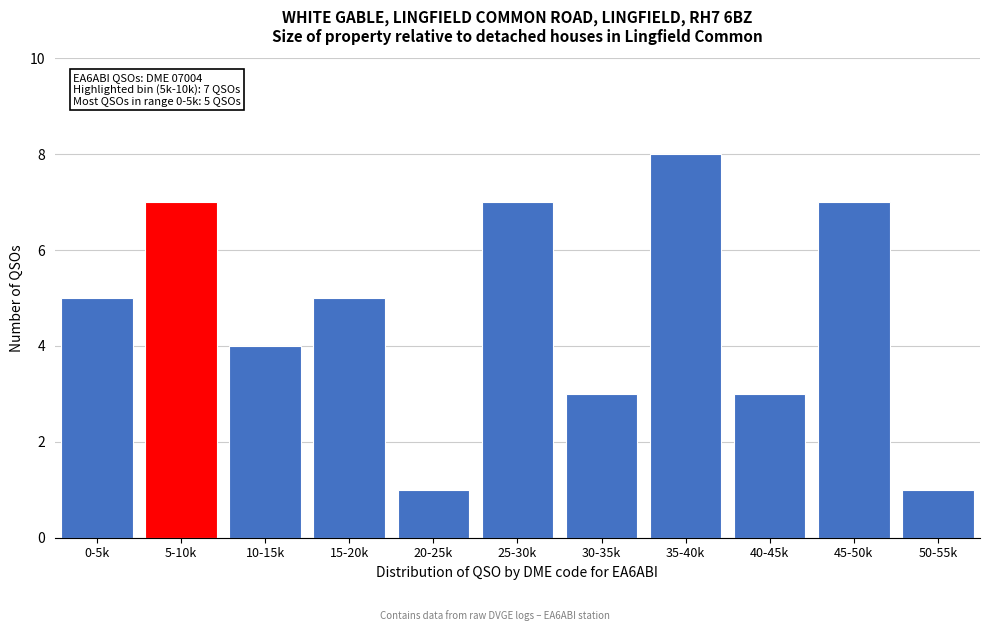

Reading left to right, what are all the values shown in this chart?

5	7	4	5	1	7	3	8	3	7	1